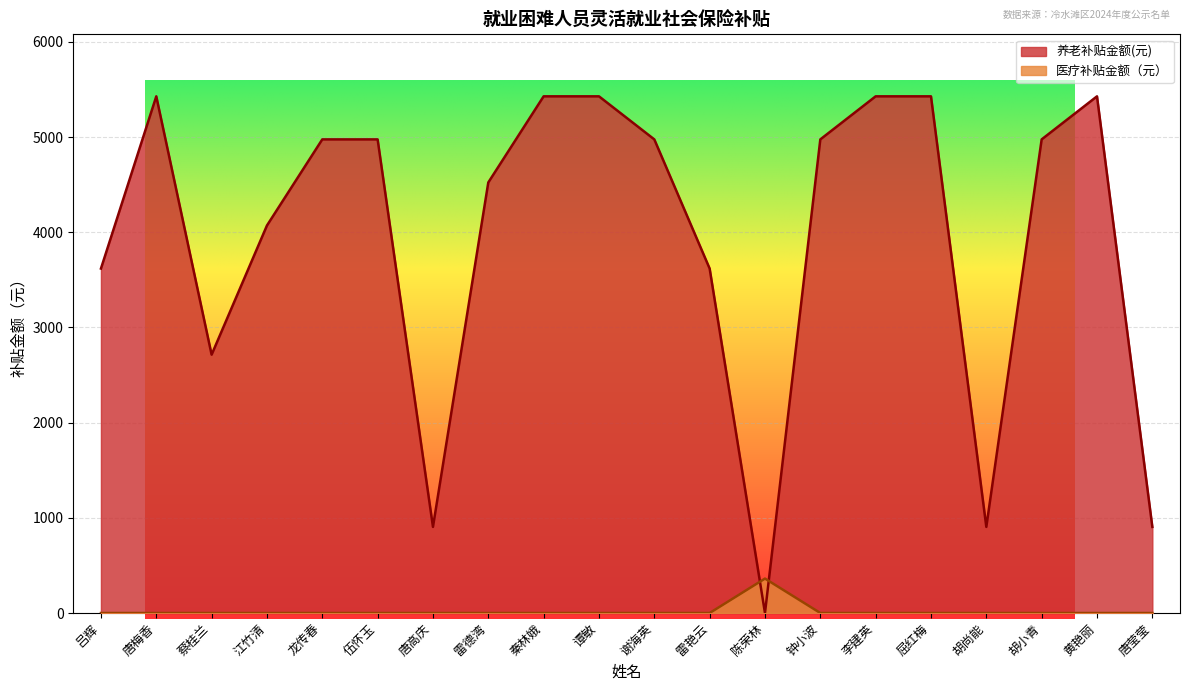

How many lines are shown in the chart?

2